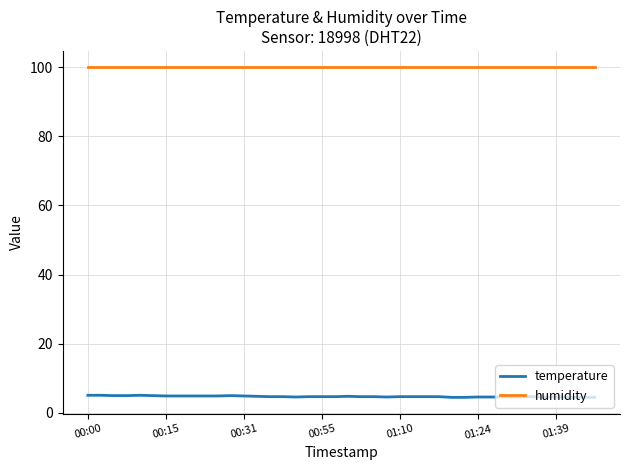

List the series in order of their overall mean, highest first.

humidity, temperature